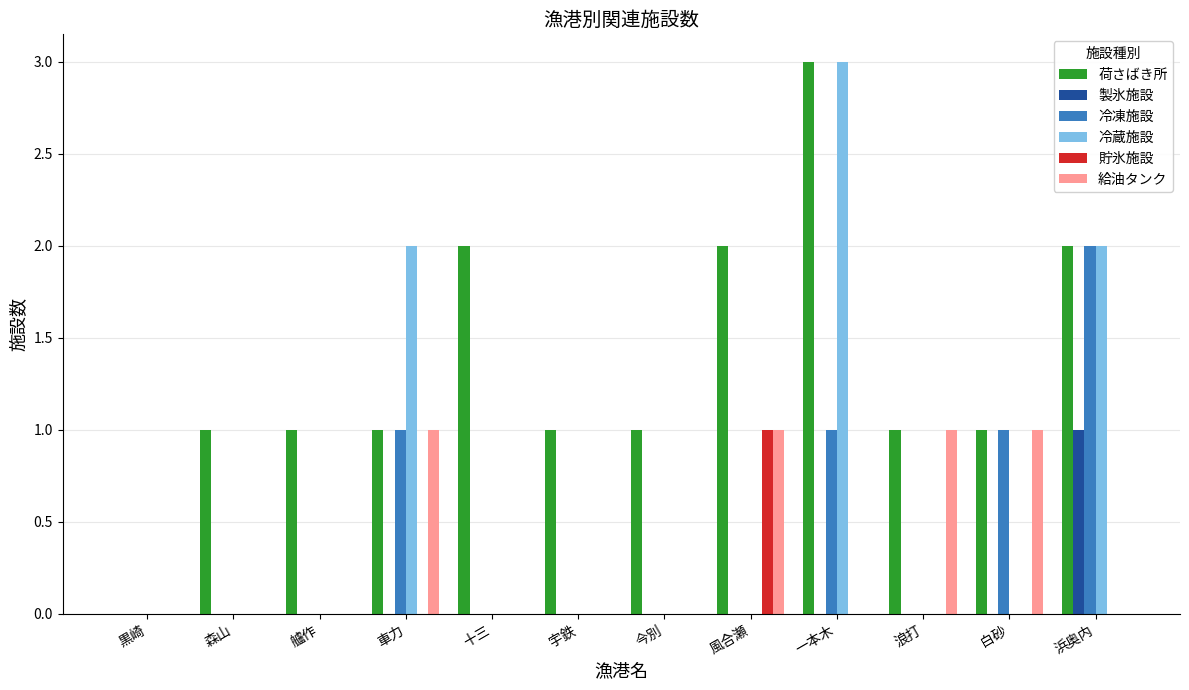

Count the 製氷施設 values in the range 0 to 1.

12